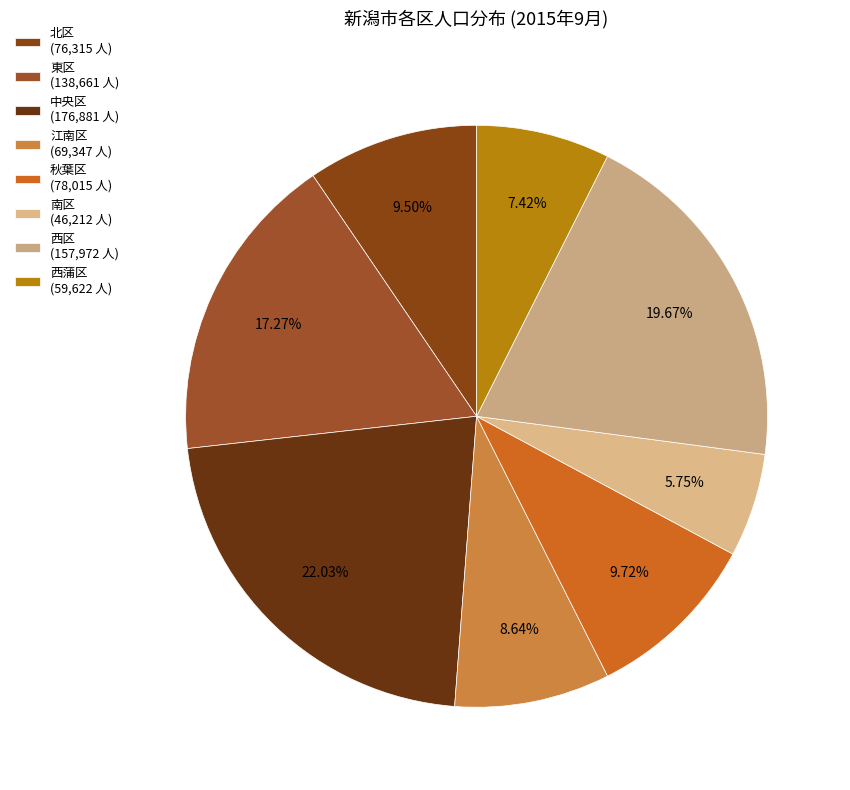

Is 中央区 the majority of the pie?

No